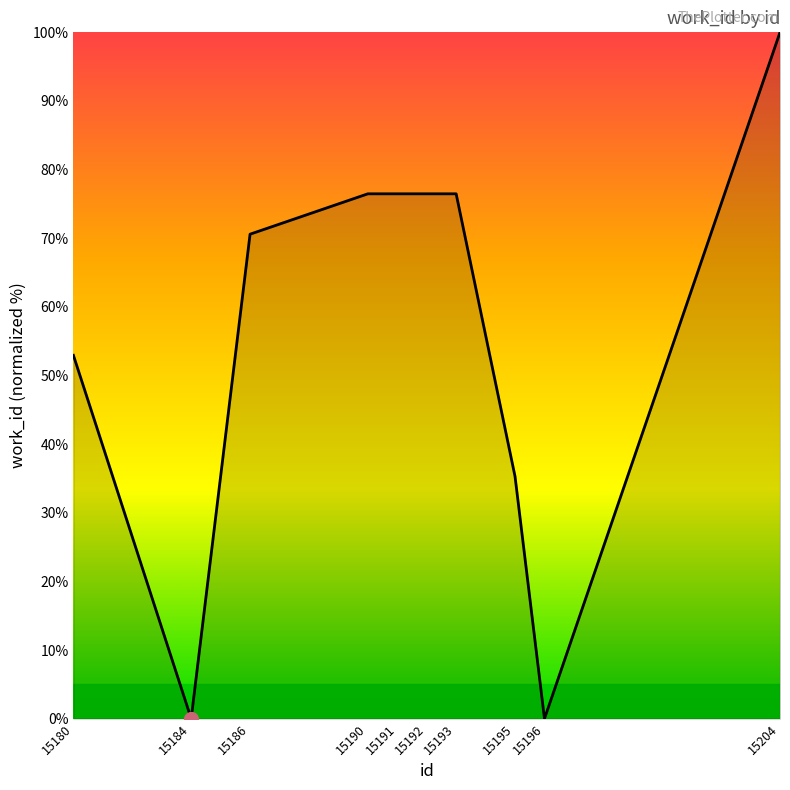

What is the difference between the second highest and second lowest values?

76.5